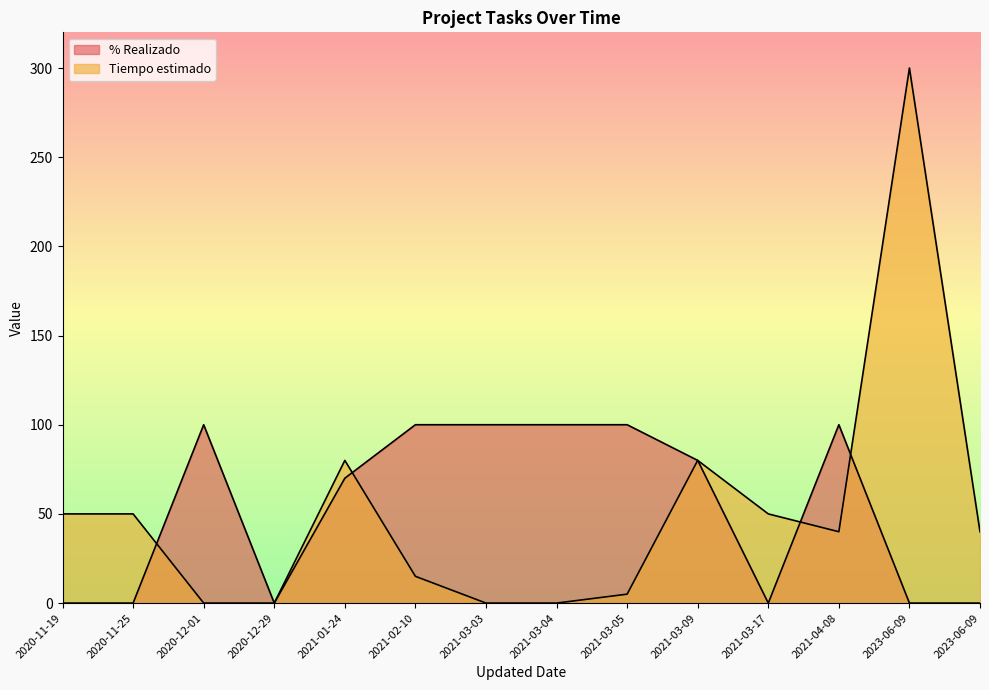

True or false: Tiempo estimado has more than 0 interior local peaks.

True